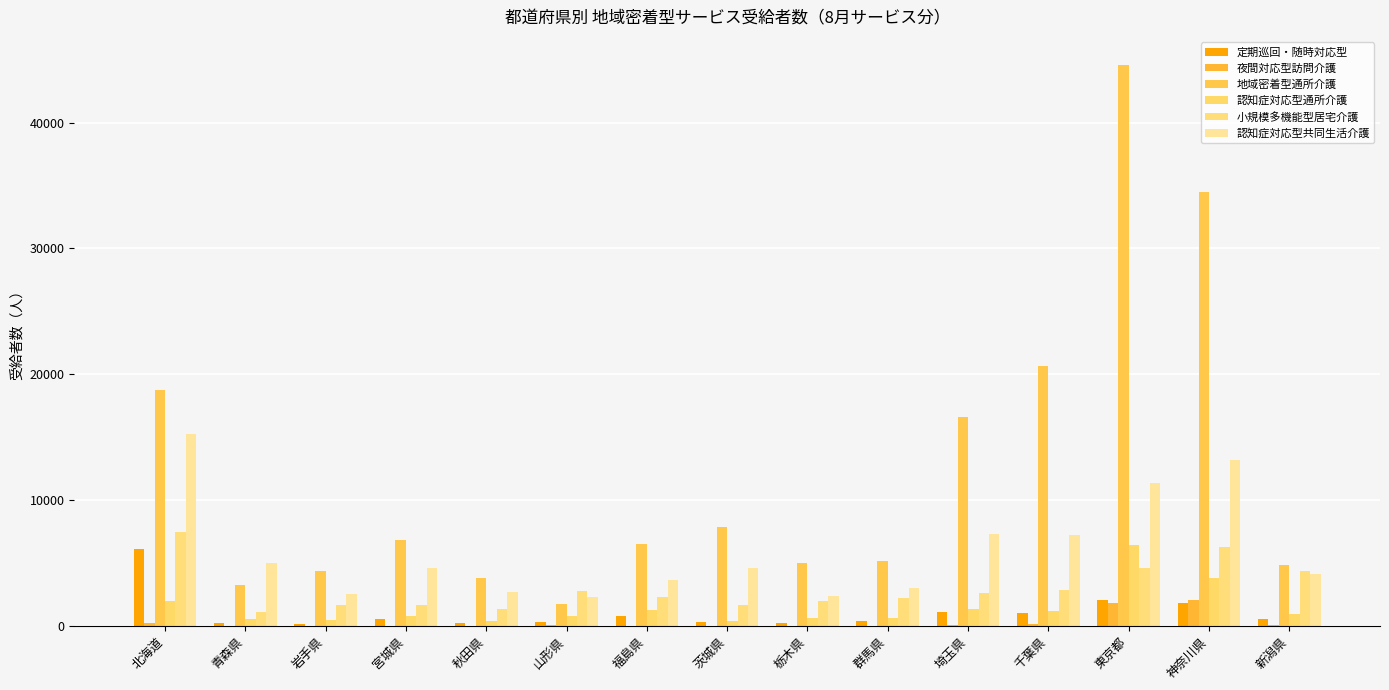

What is the maximum value for 地域密着型通所介護?

44598